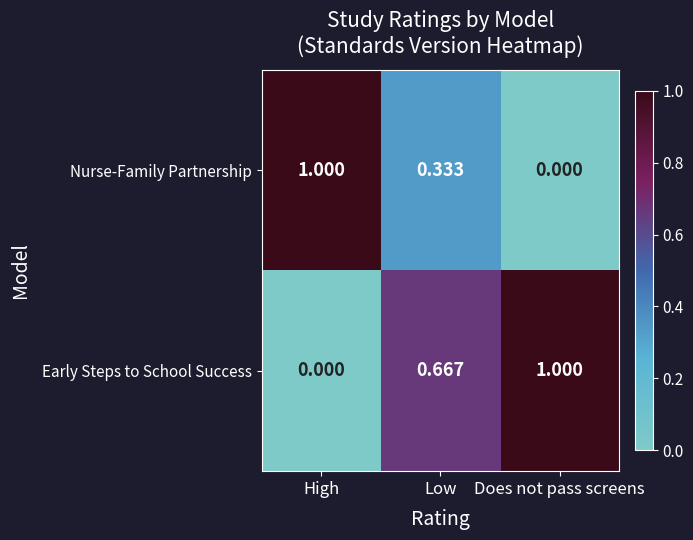

List the series in order of their overall mean, highest first.

Early Steps to School Success, Nurse-Family Partnership